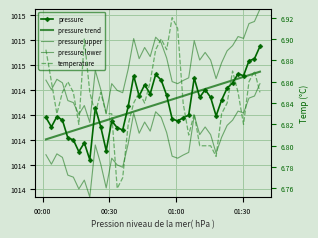

Reading right to left, transcribe all the data shown in this chart.

pressure: 1014.8	1014.7	1014.6	1014.5	1014.5	1014.5	1014.4	1014.3	1014.2	1014.3	1014.4	1014.3	1014.5	1014.2	1014.2	1014.2	1014.2	1014.4	1014.5	1014.5	1014.4	1014.4	1014.4	1014.5	1014.3	1014.1	1014.1	1014.2	1013.9	1014.1	1014.3	1013.8	1014.0	1013.9	1014.0	1014.0	1014.2	1014.2	1014.1	1014.2
pressure trend: 1014.5	1014.5	1014.5	1014.5	1014.5	1014.5	1014.5	1014.5	1014.4	1014.4	1014.4	1014.4	1014.4	1014.4	1014.4	1014.3	1014.3	1014.3	1014.3	1014.3	1014.3	1014.3	1014.2	1014.2	1014.2	1014.2	1014.2	1014.2	1014.2	1014.1	1014.1	1014.1	1014.1	1014.1	1014.1	1014.1	1014.0	1014.0	1014.0	1014.0
pressure upper: 1015.1	1015.0	1014.9	1014.8	1014.8	1014.8	1014.7	1014.6	1014.5	1014.6	1014.7	1014.6	1014.8	1014.5	1014.5	1014.5	1014.5	1014.7	1014.8	1014.8	1014.7	1014.7	1014.7	1014.8	1014.6	1014.4	1014.4	1014.5	1014.2	1014.4	1014.6	1014.1	1014.3	1014.2	1014.3	1014.3	1014.5	1014.5	1014.4	1014.5
pressure lower: 1014.5	1014.4	1014.3	1014.2	1014.2	1014.2	1014.1	1014.0	1013.9	1014.0	1014.1	1014.0	1014.2	1013.9	1013.9	1013.9	1013.9	1014.1	1014.2	1014.2	1014.1	1014.1	1014.1	1014.2	1014.0	1013.8	1013.8	1013.9	1013.6	1013.8	1014.0	1013.5	1013.7	1013.6	1013.7	1013.7	1013.9	1013.9	1013.8	1013.9
temperature: 6.8	6.9	6.9	6.8	6.8	6.9	6.8	6.8	6.8	6.8	6.8	6.8	6.8	6.8	6.8	6.9	6.9	6.9	6.9	6.9	6.9	6.8	6.8	6.8	6.8	6.8	6.8	6.8	6.8	6.8	6.8	6.8	6.9	6.8	6.8	6.9	6.8	6.8	6.9	6.9